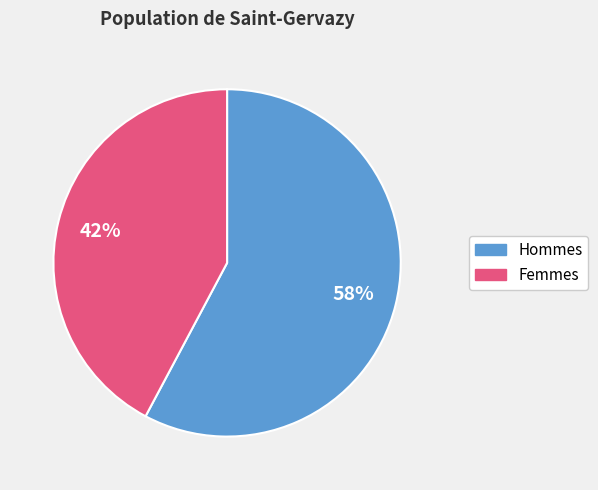

Count the number of slices in the pie.

2